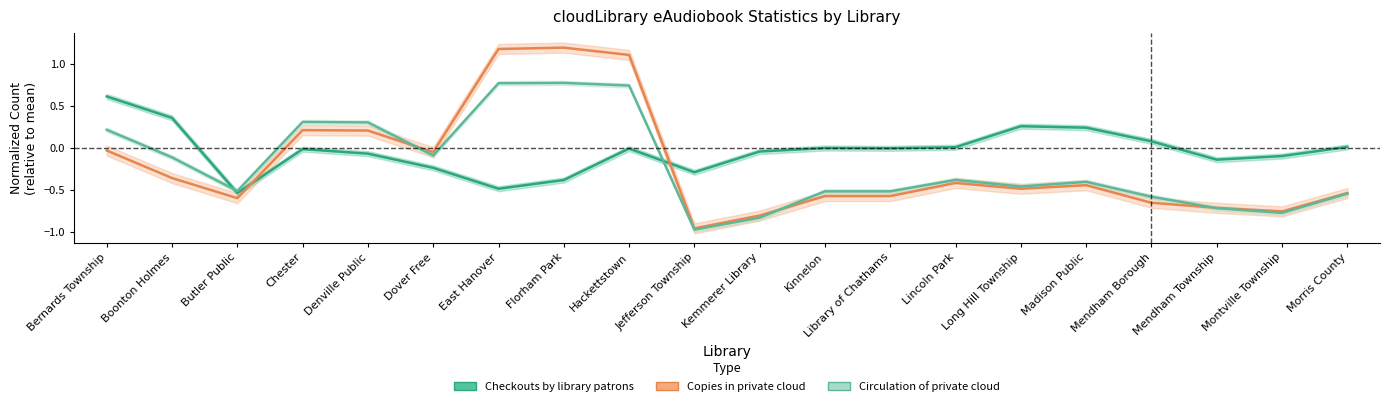

At which category is the sum across all series the highest?

Hackettstown